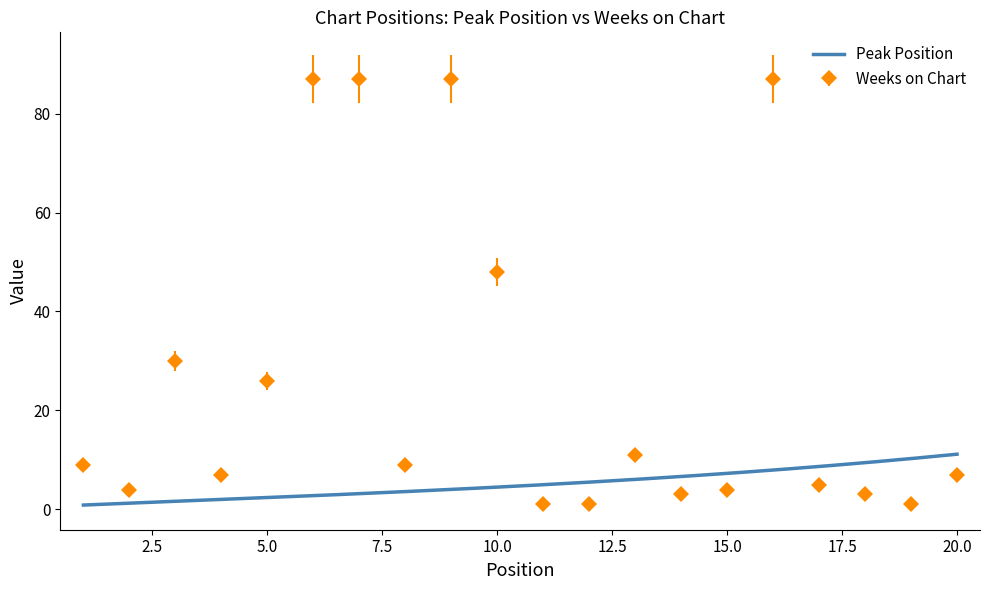

The chart shows a value of 2 at 18. True or false?

False